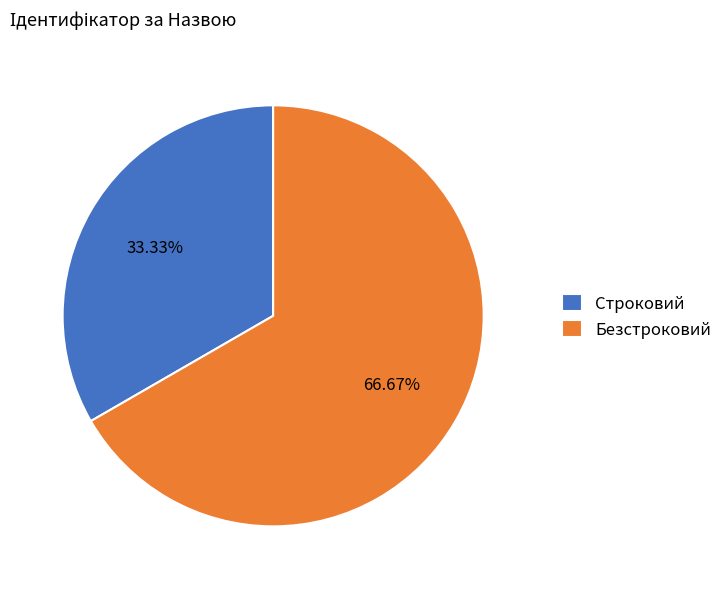

Approximately how many times larger is the value at Безстроковий compared to Строковий?

2.0